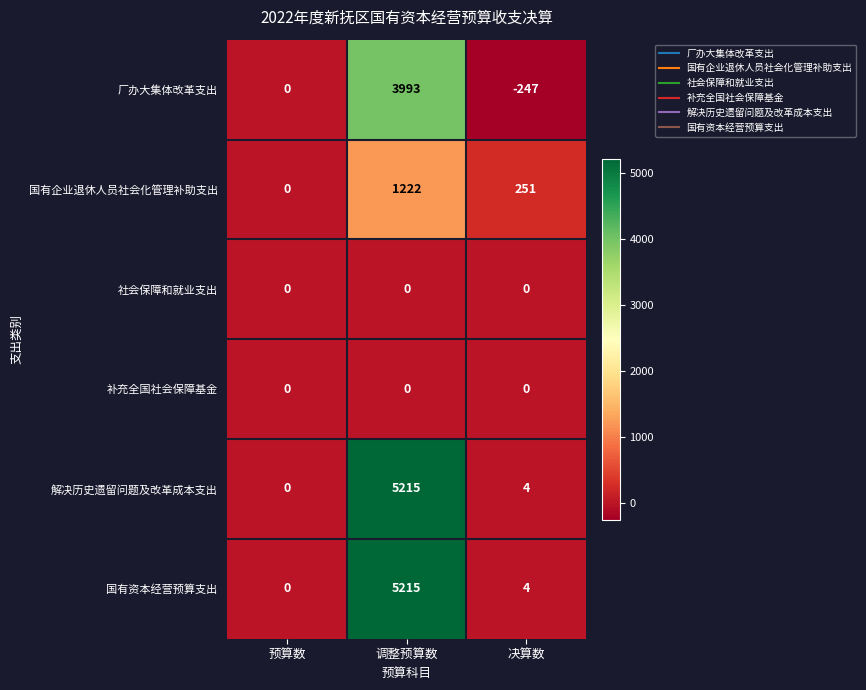

What is the maximum value shown in the chart?

5215